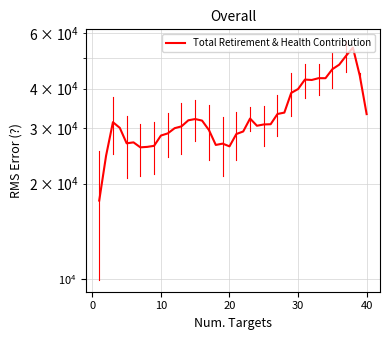

True or false: the data shows 19336.0 at 11.

False